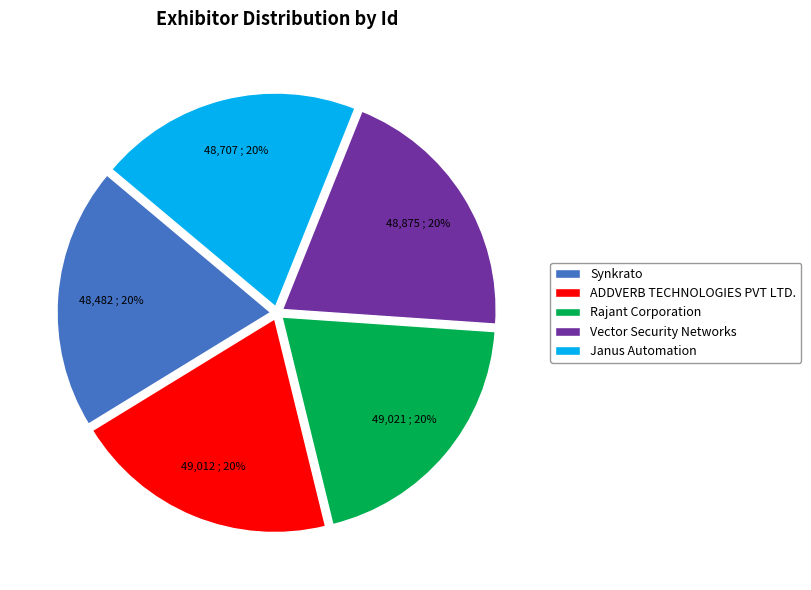

Does any single category account for the majority?

No